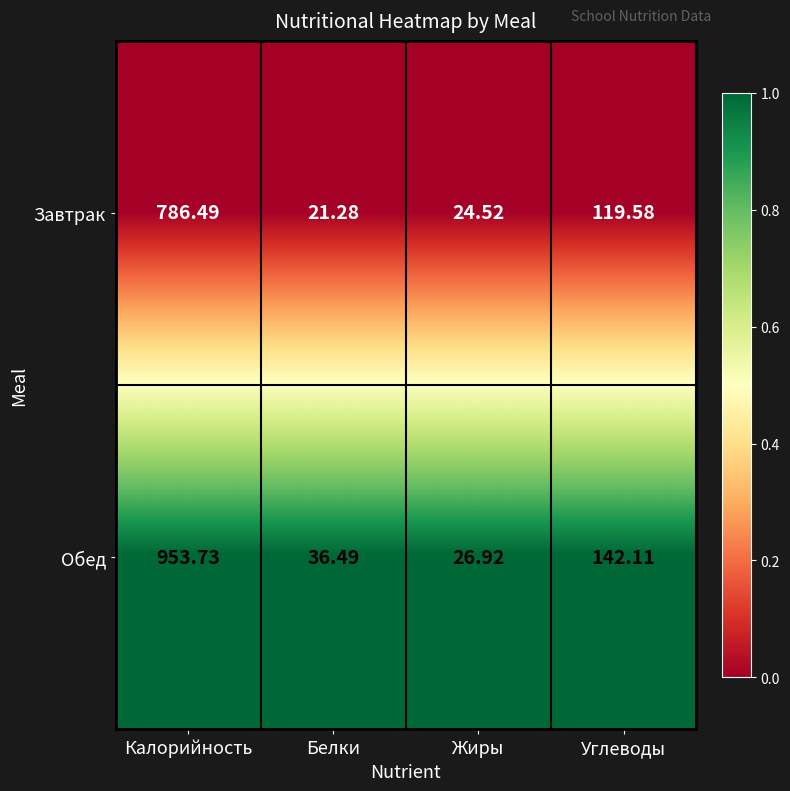

Between Калорийность and Белки, which series saw the biggest shift?

Обед